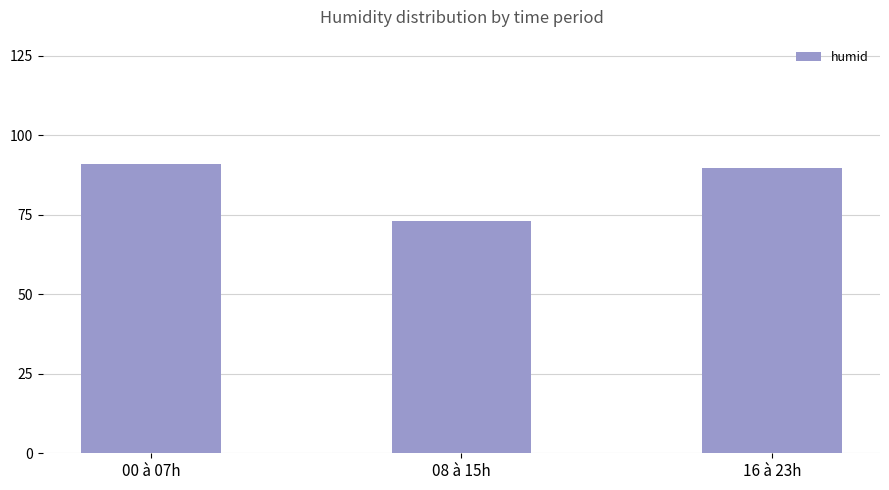

What is the label of the 2nd bar from the right?

08 à 15h